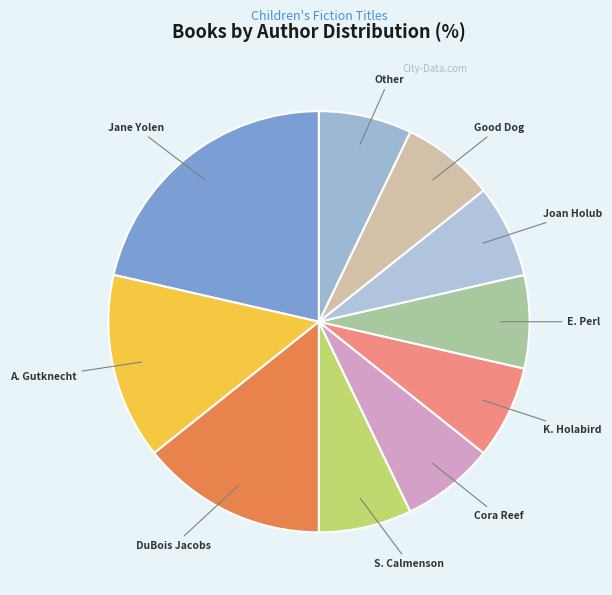

Count the number of slices in the pie.

10